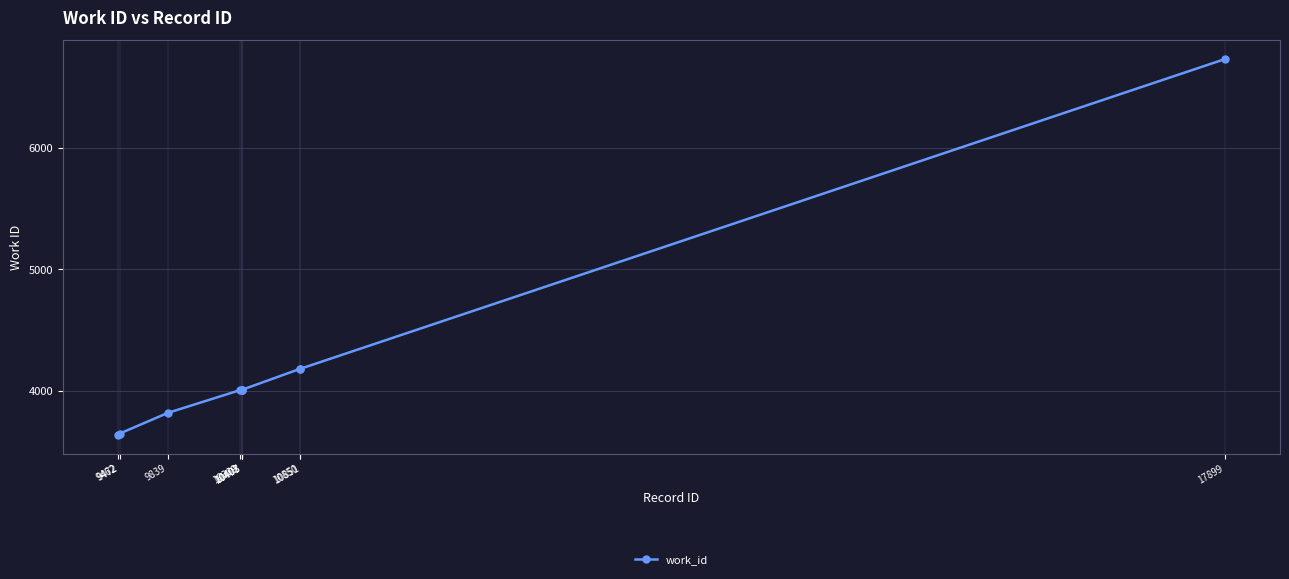

What is the value of the 5th point from the left?

4011